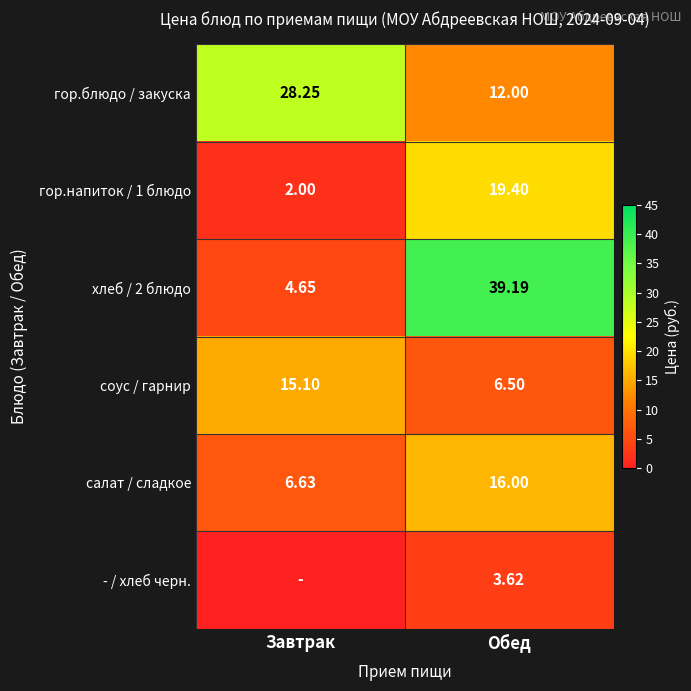

Is the value of гор.напиток / 1 блюдо at Обед greater than the value of гор.блюдо / закуска at Завтрак?

No